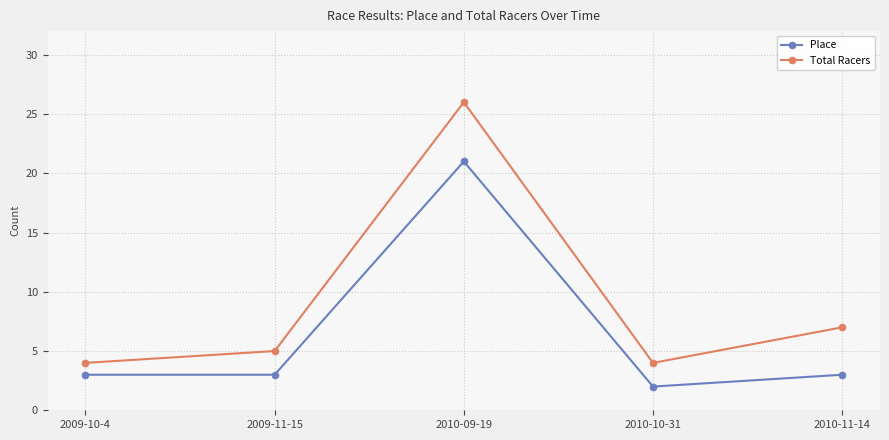

How many series are shown in this chart?

2